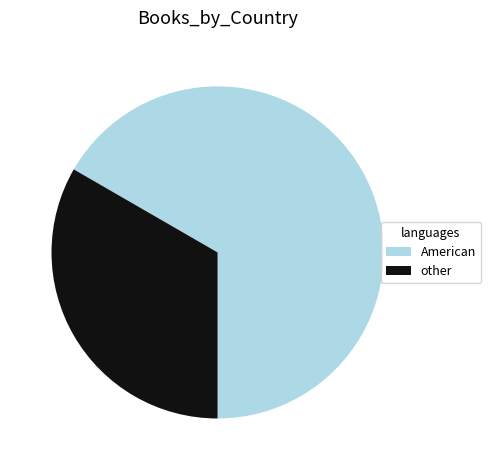

Count the number of slices in the pie.

2